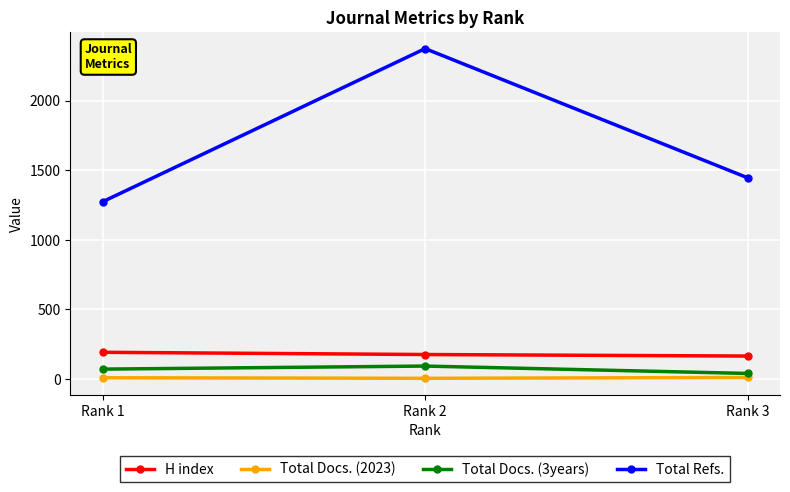

What is the maximum value for H index?

192